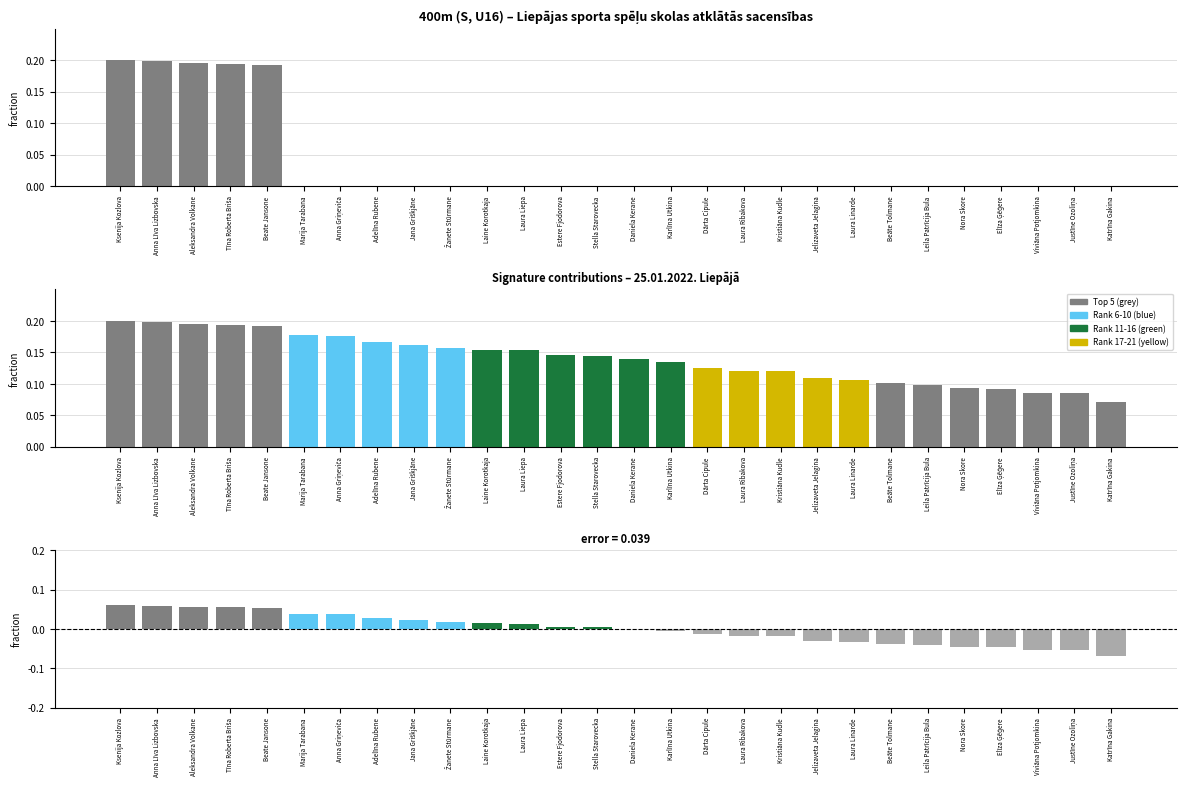

Between Laine Korotkaja and Dārta Cipule, which is larger?

Laine Korotkaja